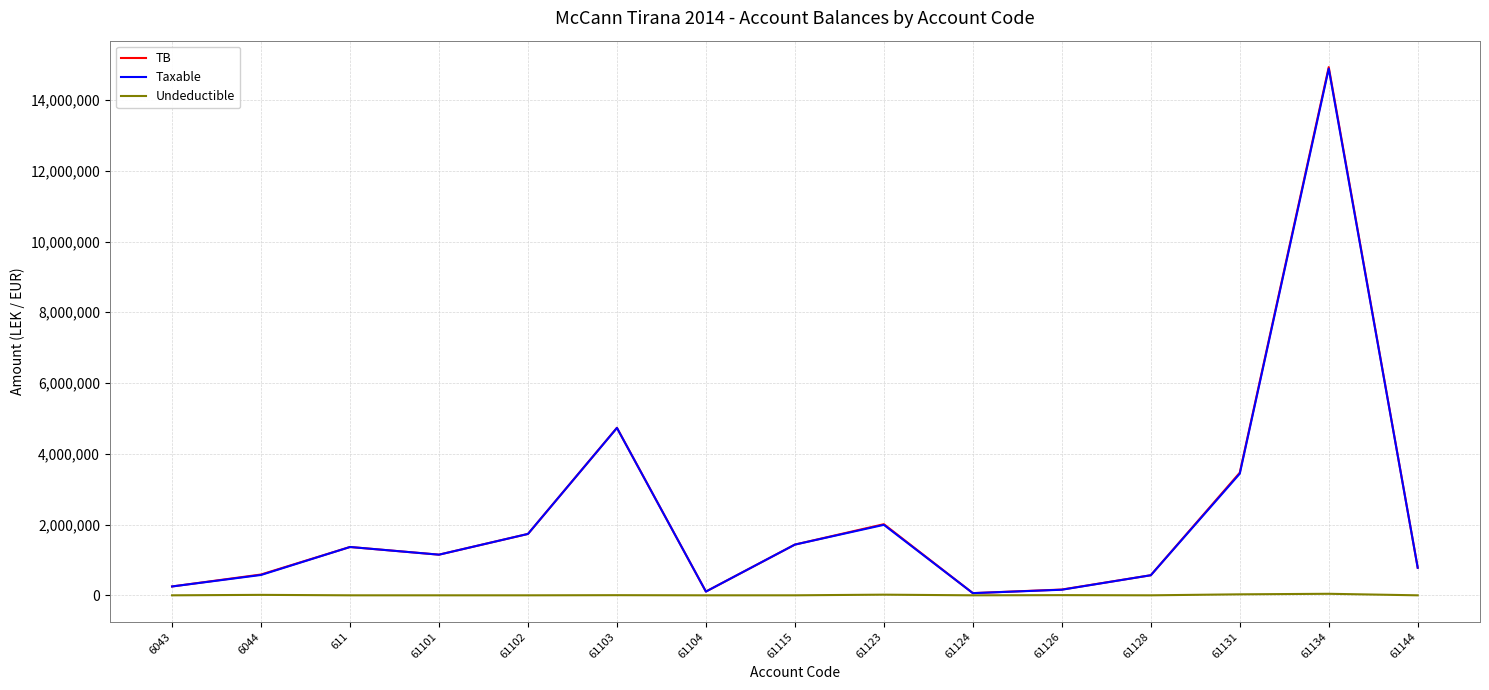

Is the value of TB at 61128 greater than the value of Taxable at 61124?

Yes